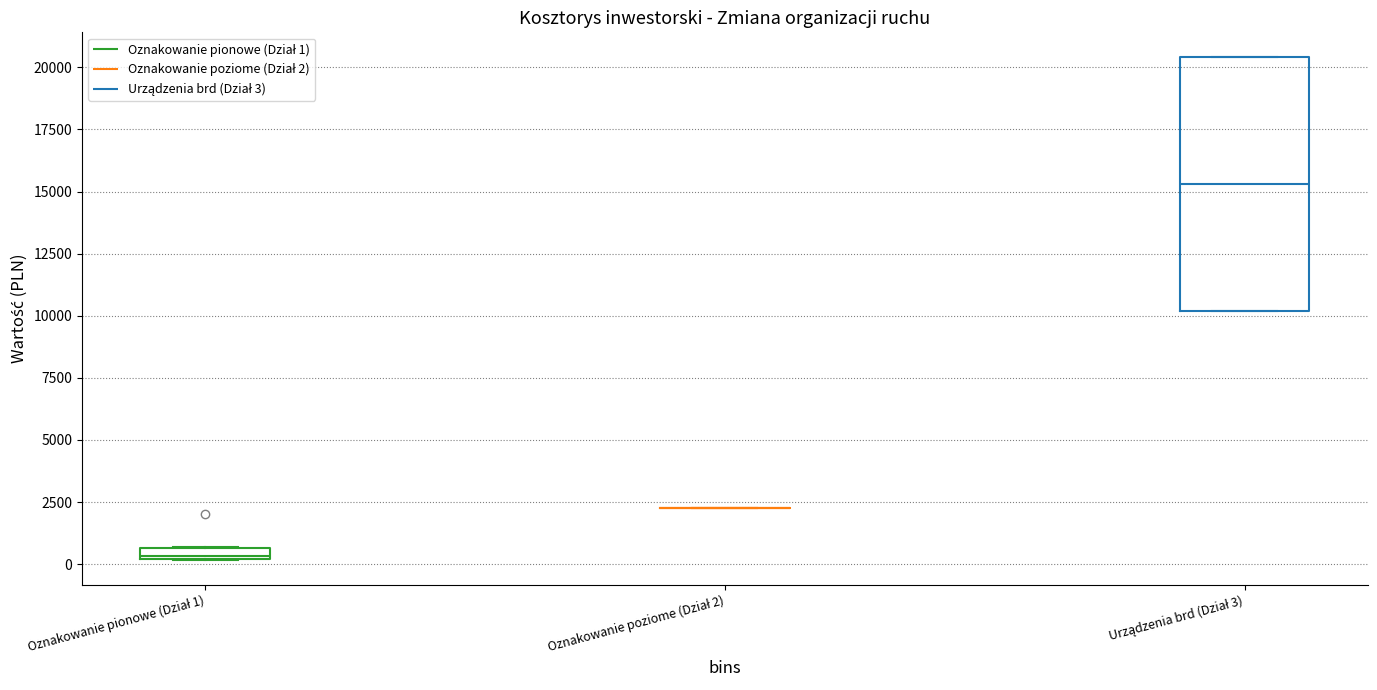

Which box is the tallest, from its lower edge to its upper edge?

Urządzenia brd (Dział 3)